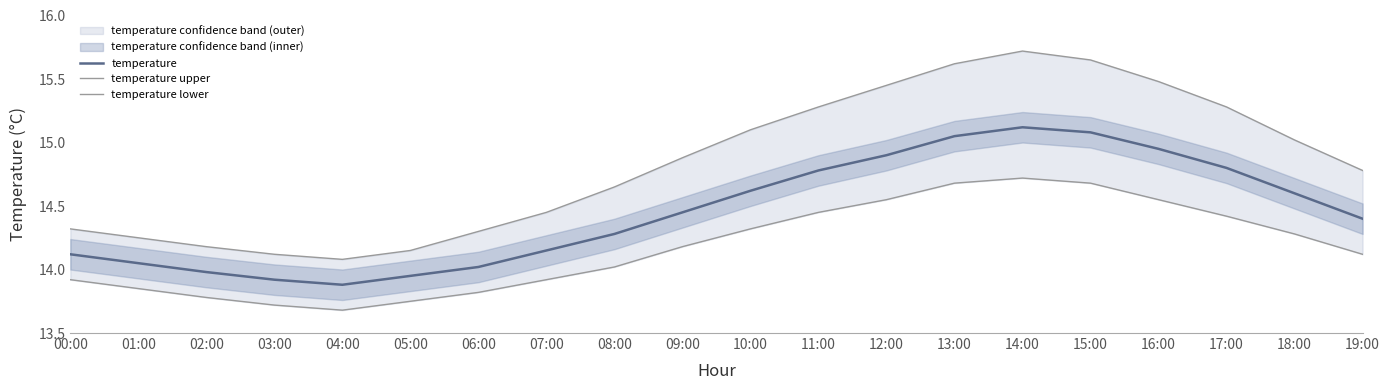

What is the total value across all series at 07:00?

42.5